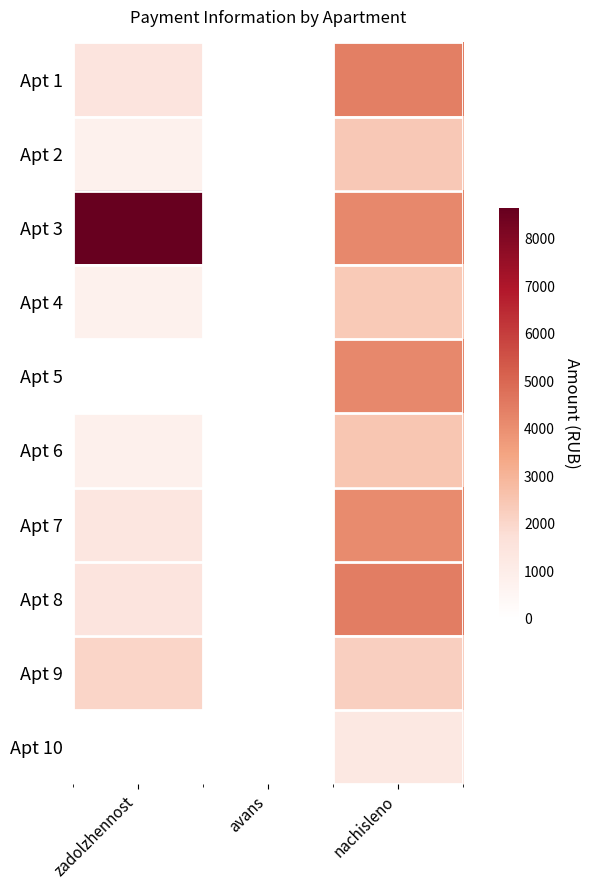

Which series has the widest spread of values?

Apt 3